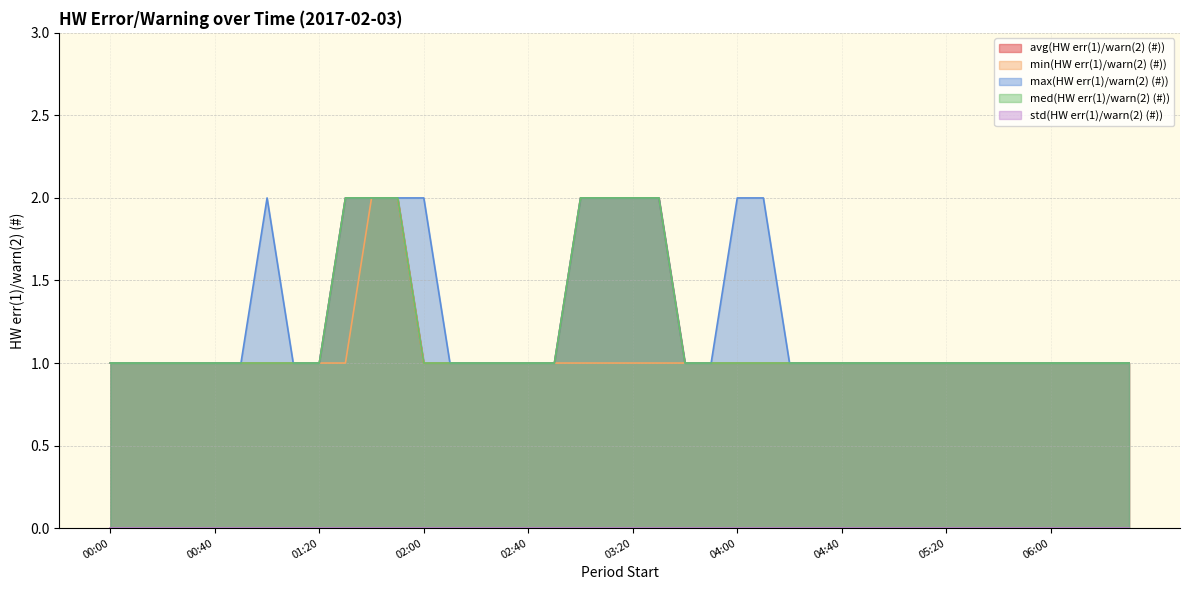

What is the minimum value for med(HW err(1)/warn(2) (#))?

1